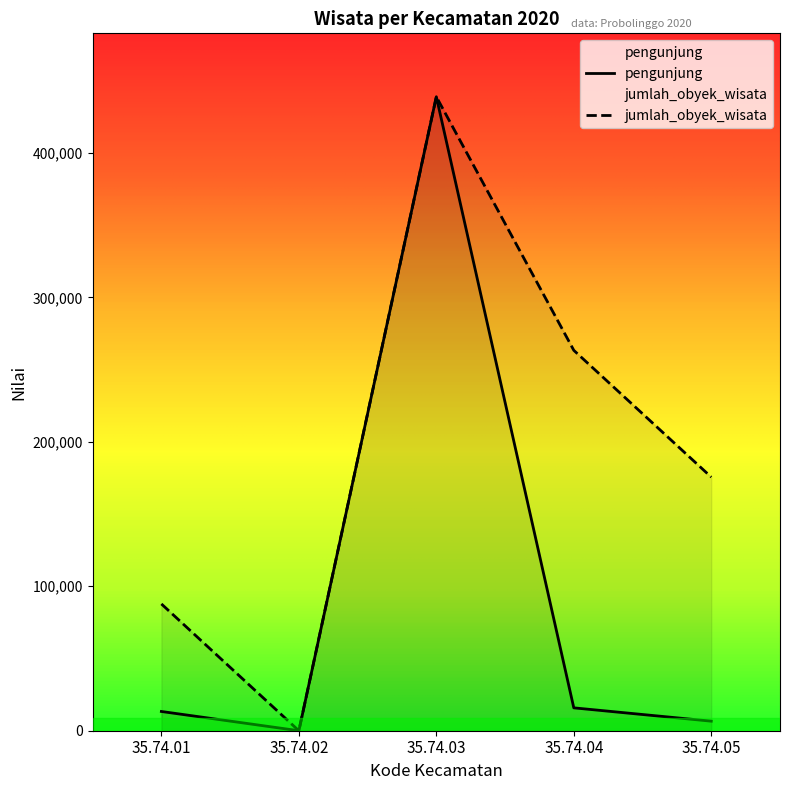

The value of jumlah_obyek_wisata at 35.74.03 is 759609.7. True or false?

False